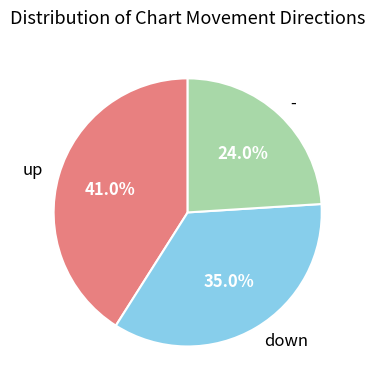

What is the smallest slice in the pie chart?

-